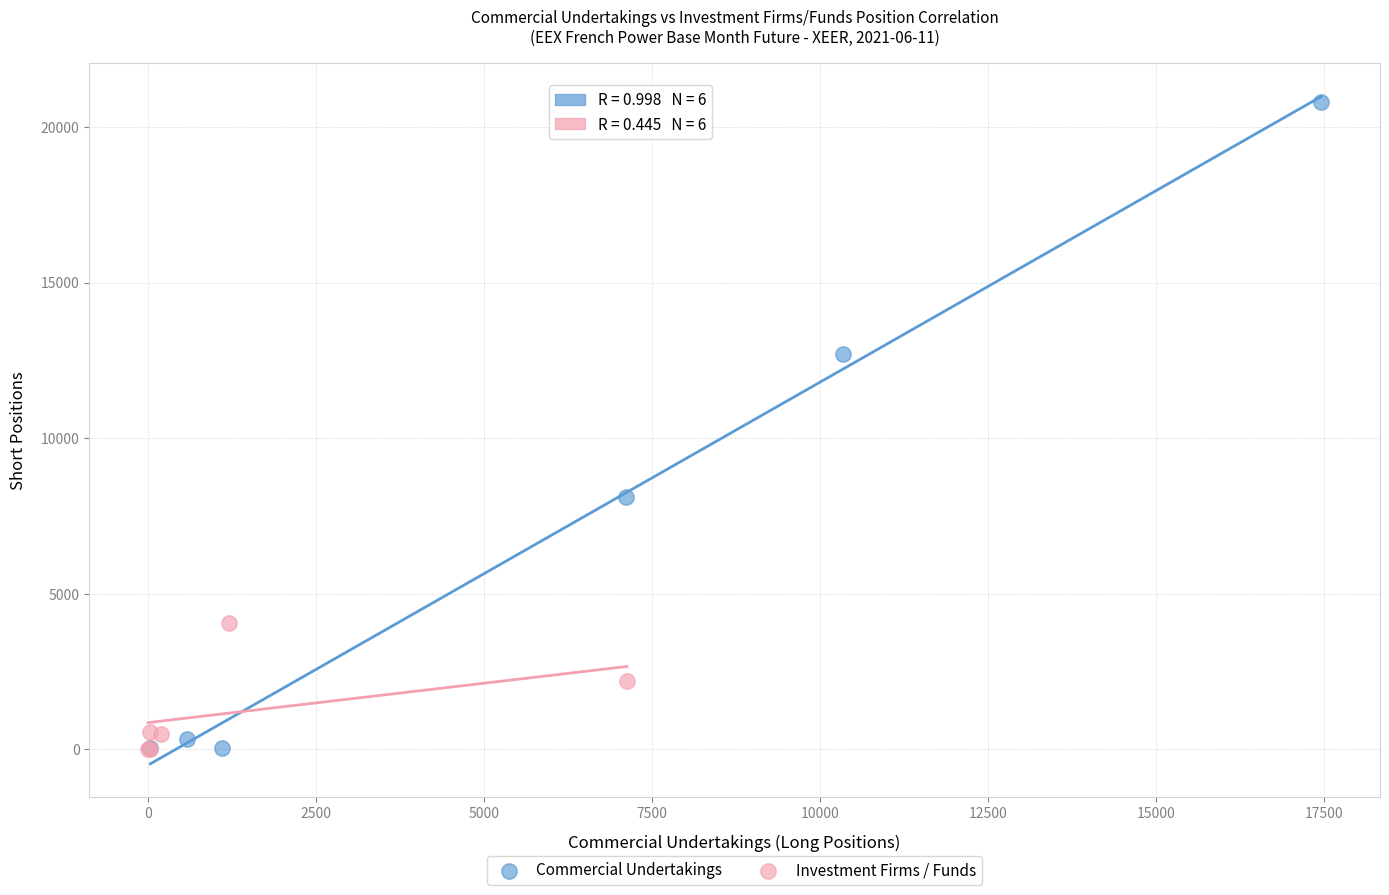

Which series has the widest spread of Y values?

Commercial Undertakings